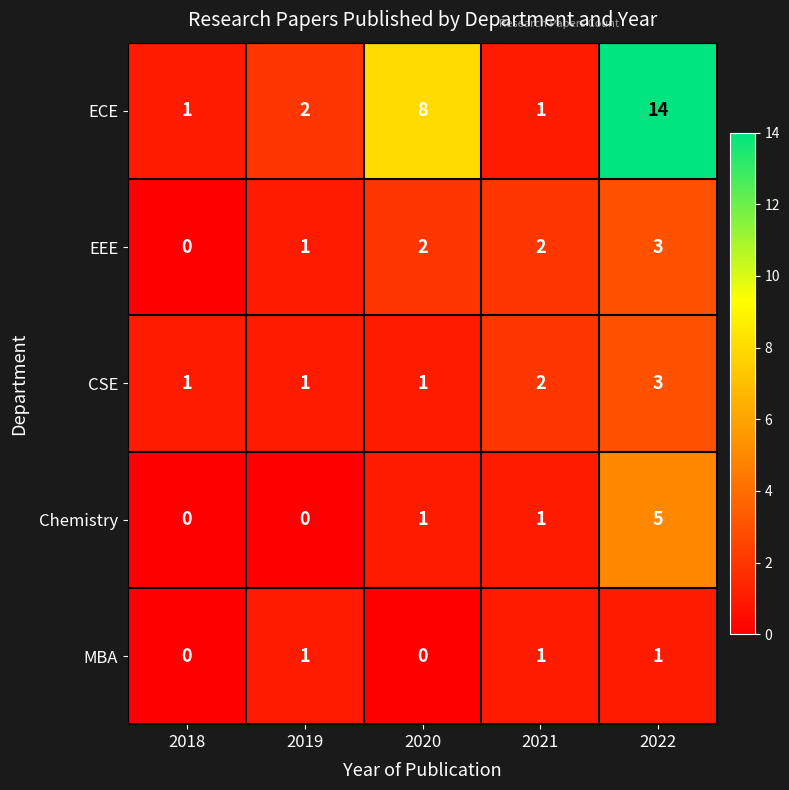

Is the value of EEE at 2022 greater than the value of ECE at 2019?

Yes